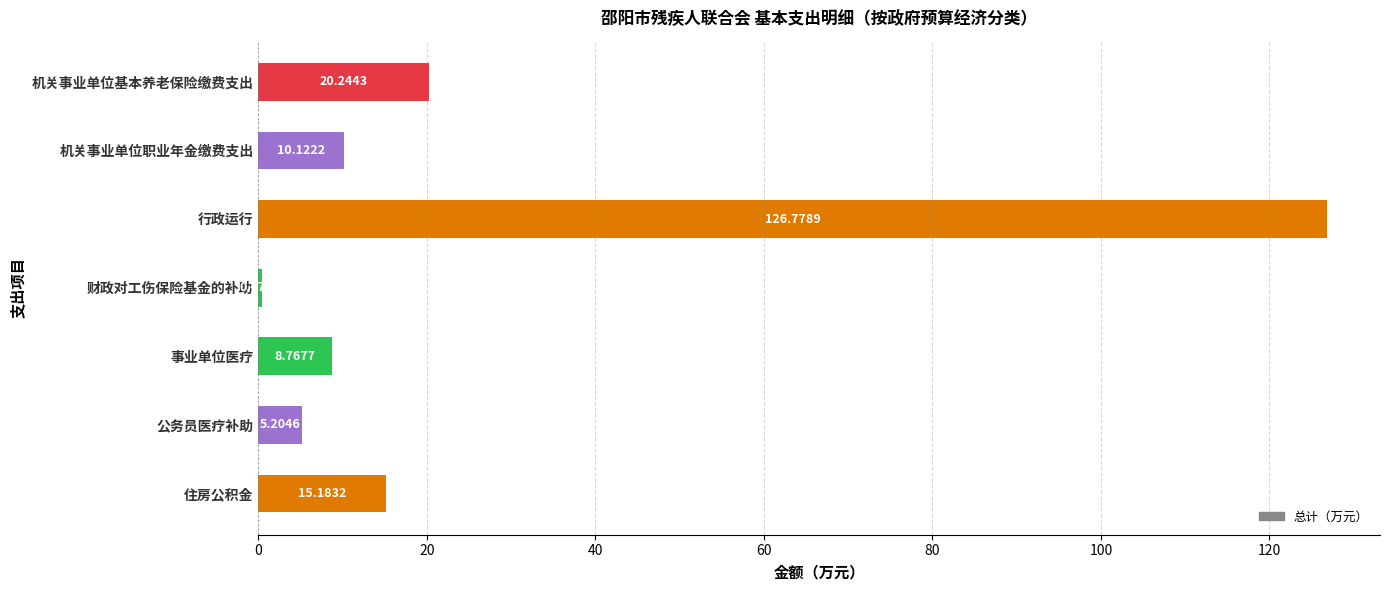

What is the average value?

26.7